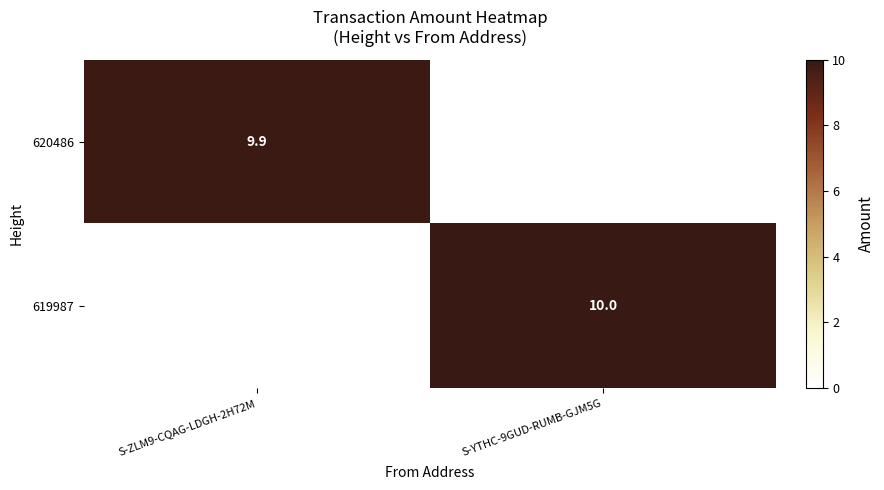

The 620486 series shows 9.9 at S-ZLM9-CQAG-LDGH-2H72M. True or false?

True